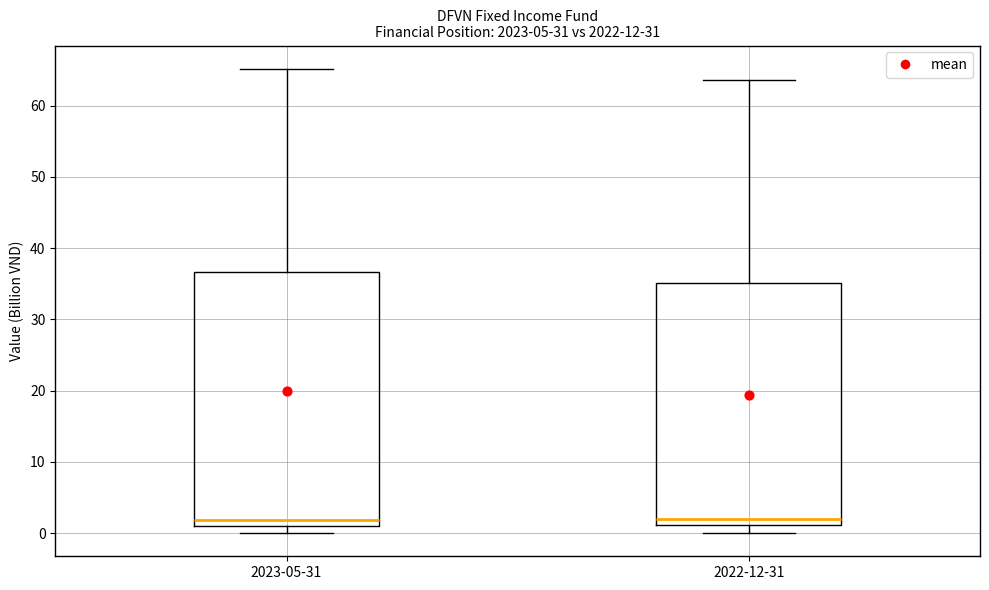

Where does the upper whisker of the box for 2023-05-31 end on the y-axis? The values are not printed on the chart, so give them approximately, as read against the axis.

65